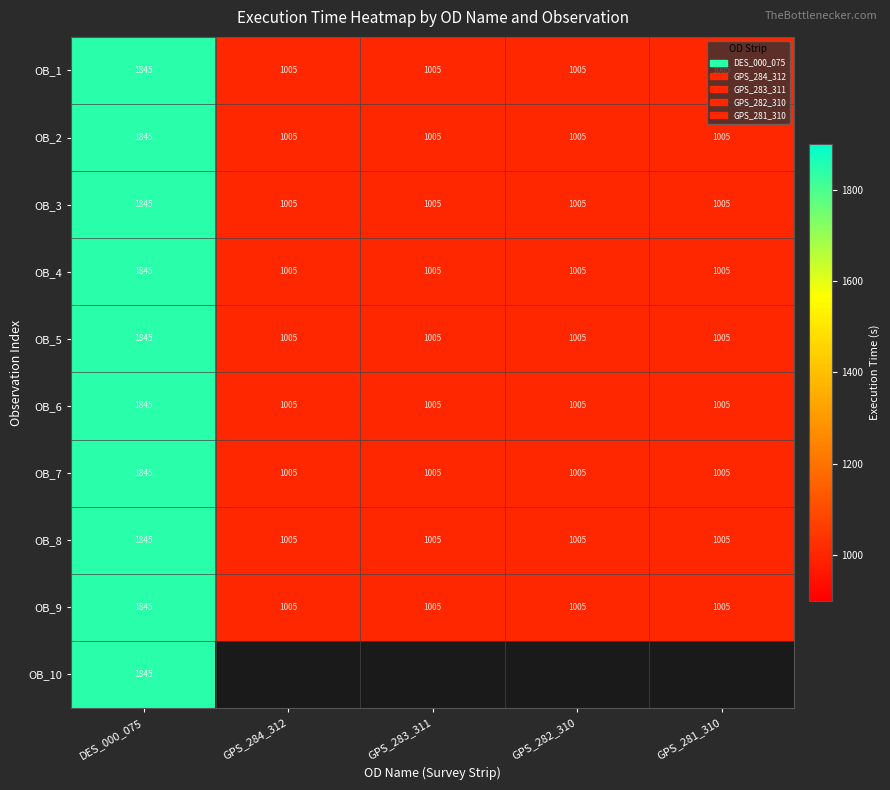

Which label corresponds to the largest value in the chart?

DES_000_075